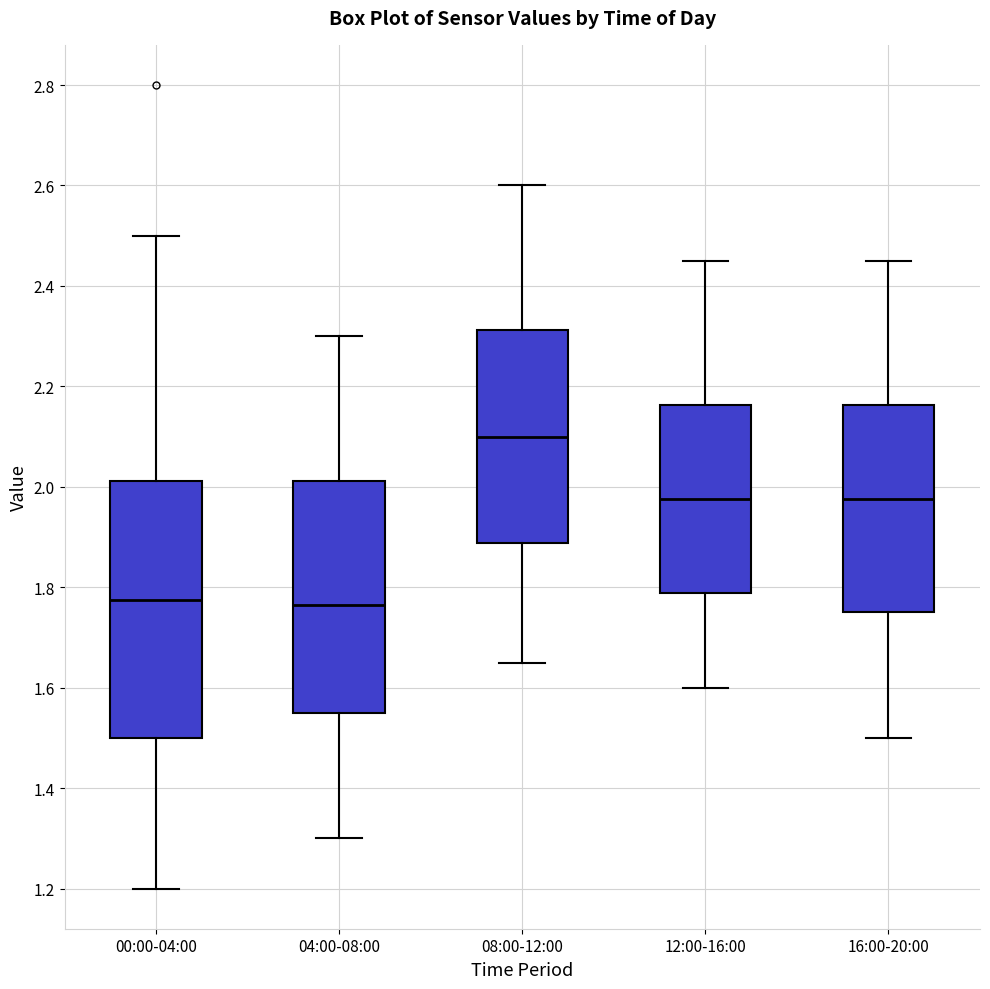

Comparing the boxes themselves (not the whiskers), which one is the tallest?

00:00-04:00